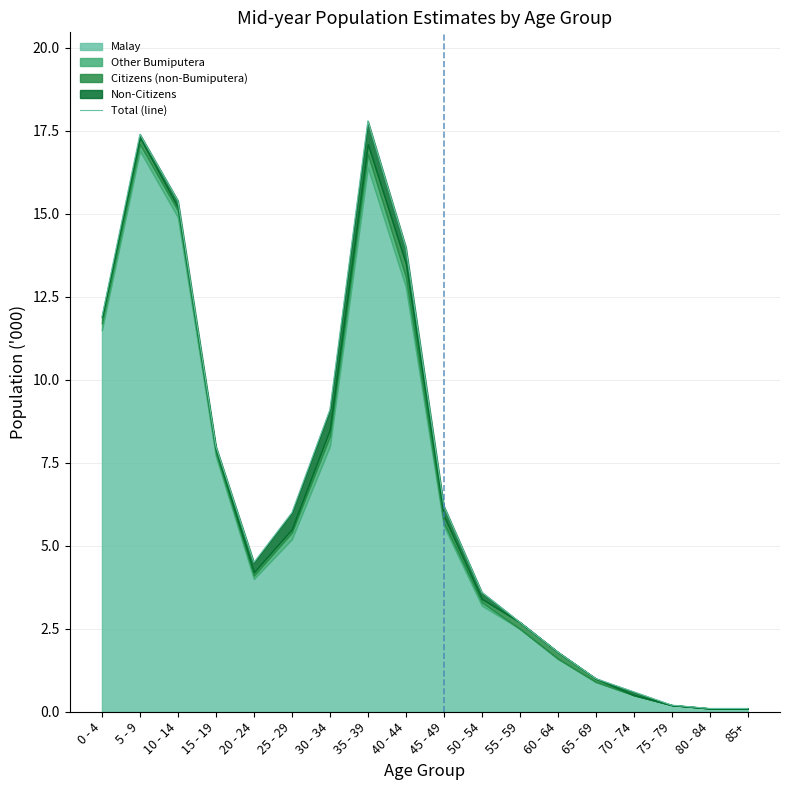

The value at 80 - 84 is 0.0. True or false?

False